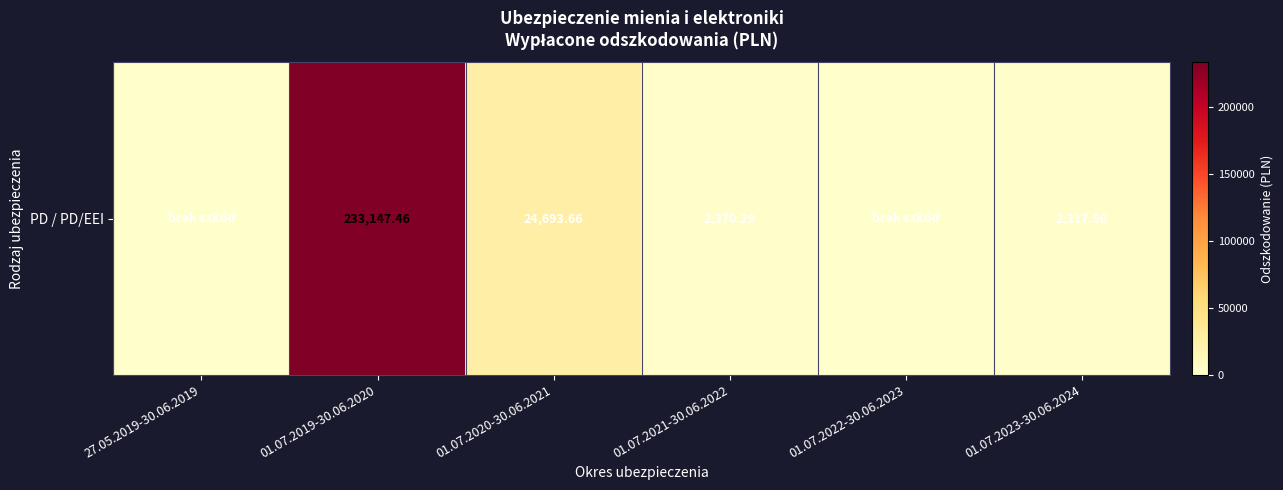

Reading left to right, list all the values displayed in this chart.

0.0	233147.5	24693.7	2370.3	0.0	2317.5